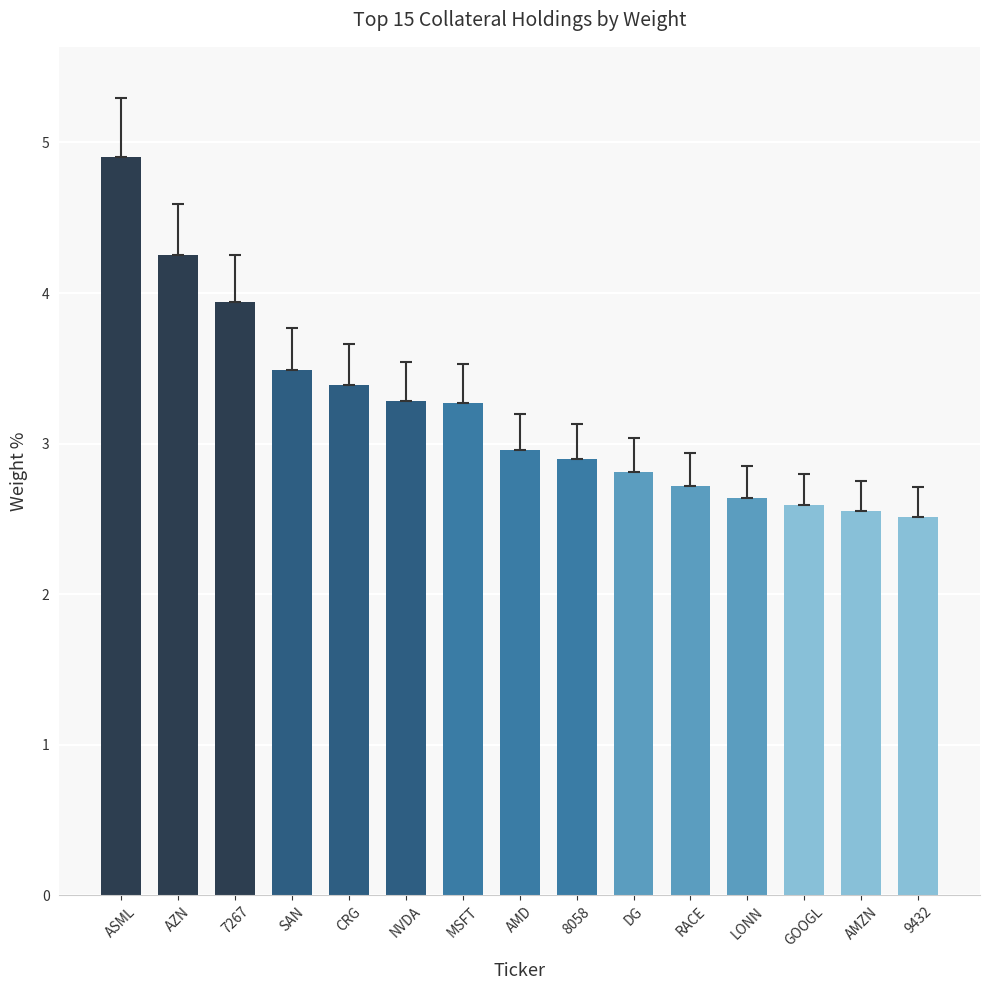

What is the label of the 2nd bar from the left?

AZN